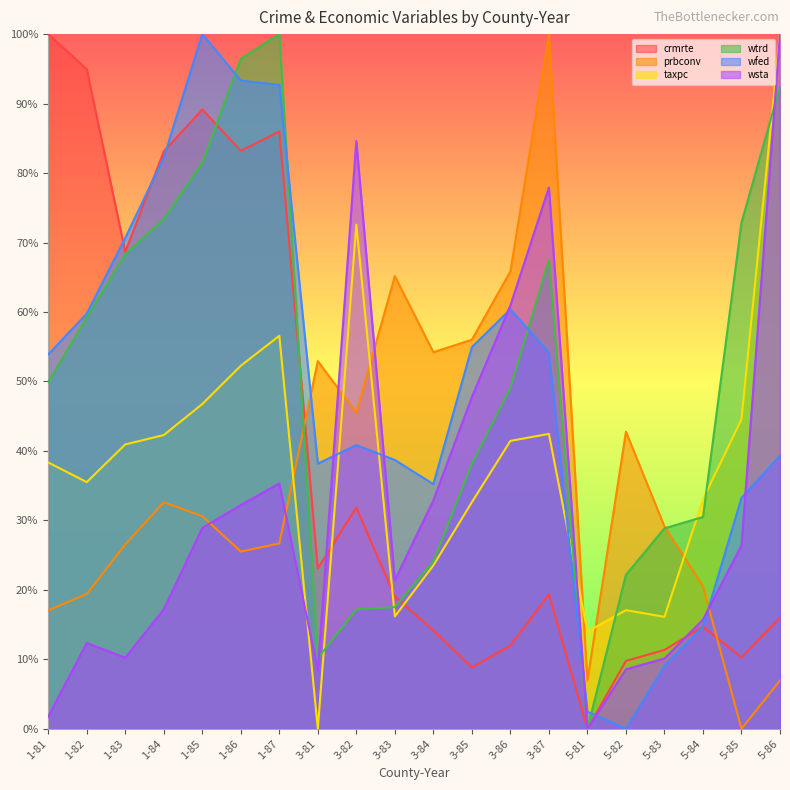

Between 3-87 and 5-81, which is larger?

3-87